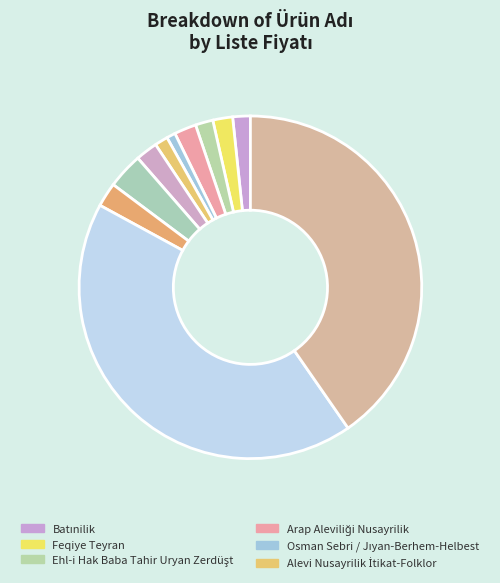

How many segments does this pie chart have?

11